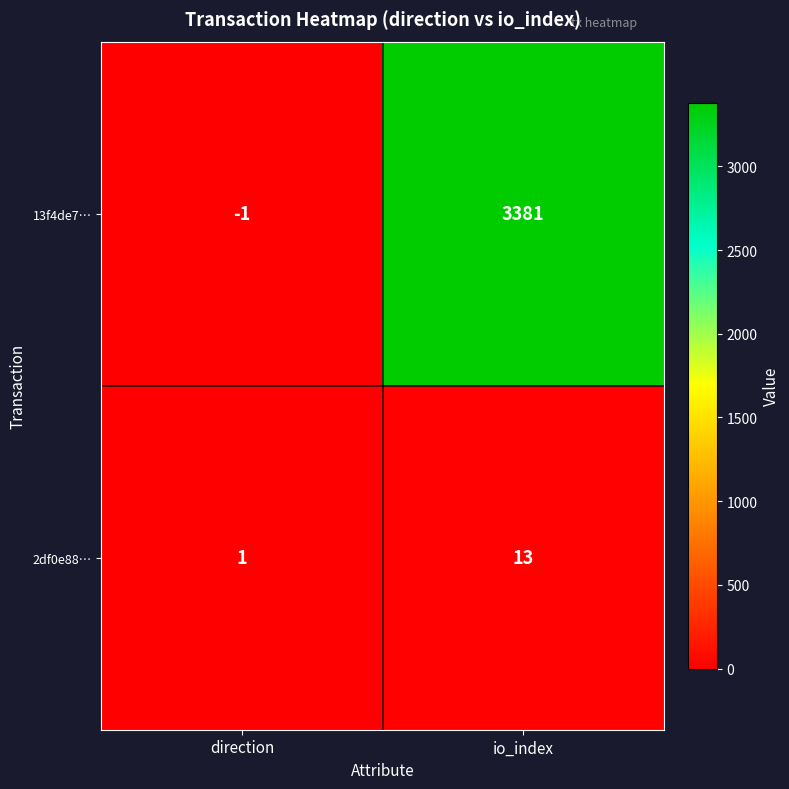

Which category has the highest value in the 13f4de7… series?

io_index